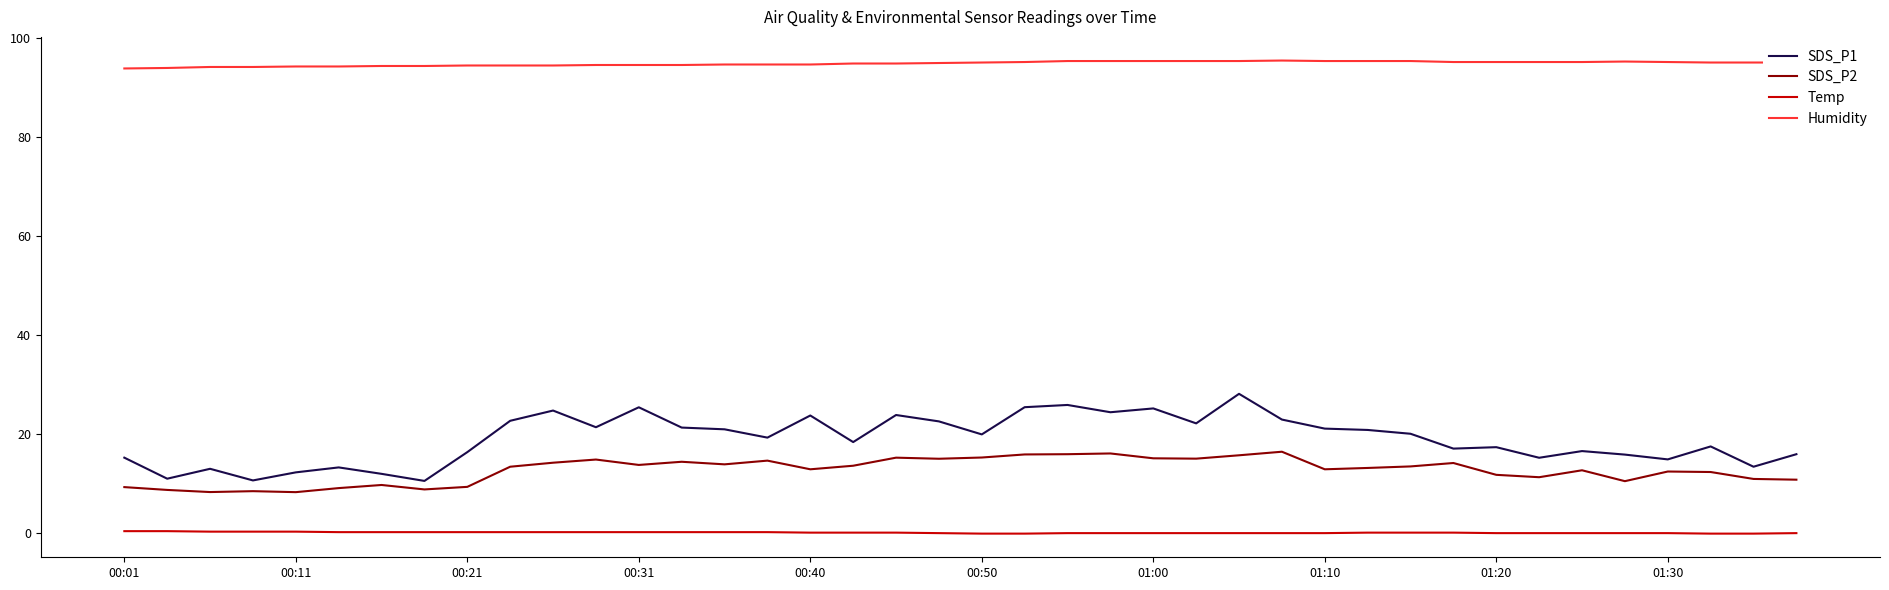

Which series has the largest total across all categories?

Humidity